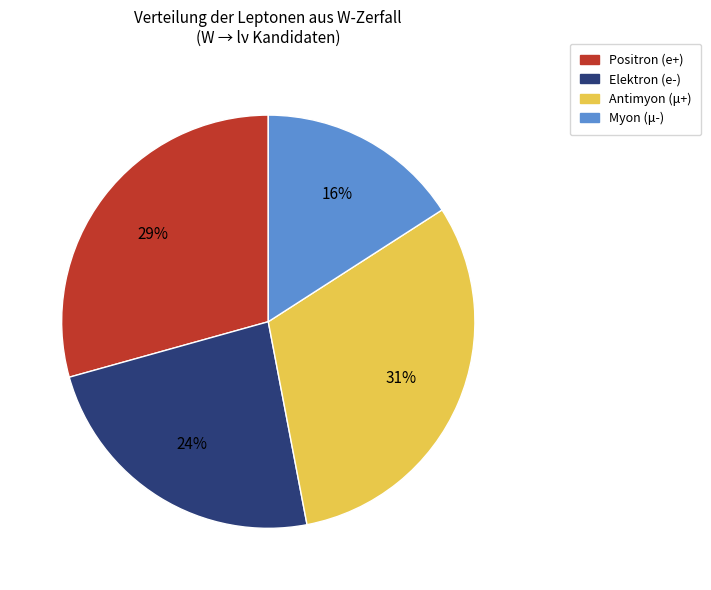

Rank the categories by value from lowest to highest.

Myon (μ-), Elektron (e-), Positron (e+), Antimyon (μ+)